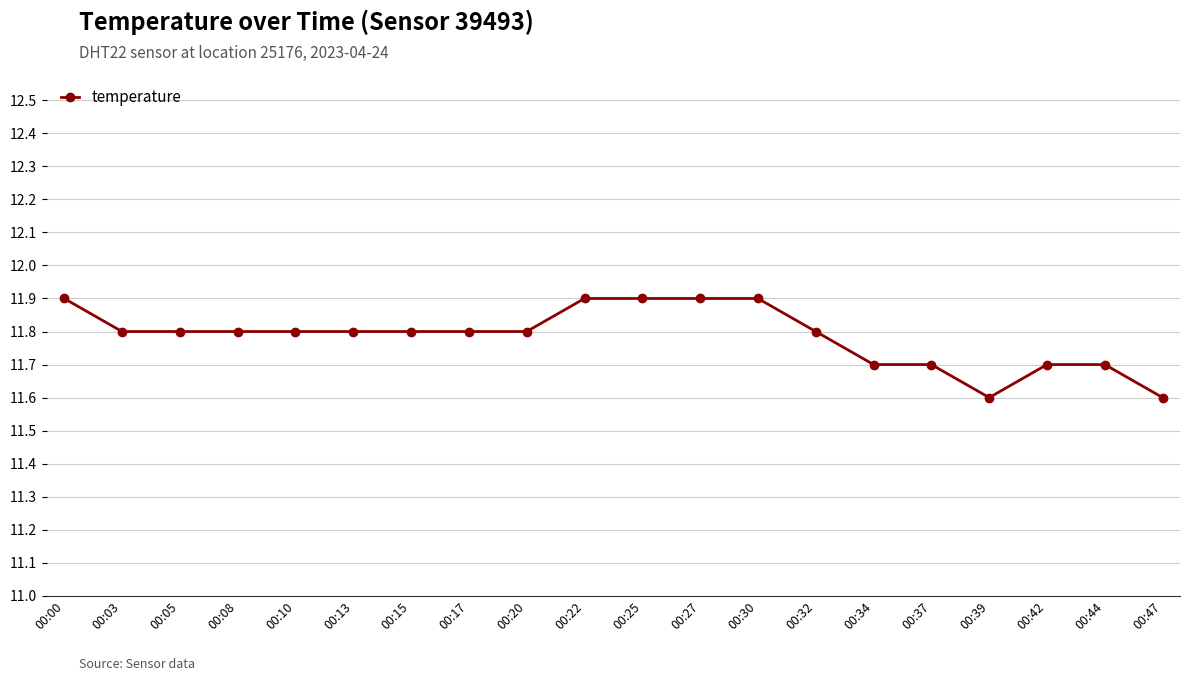

What is the maximum value shown in the chart?

11.9